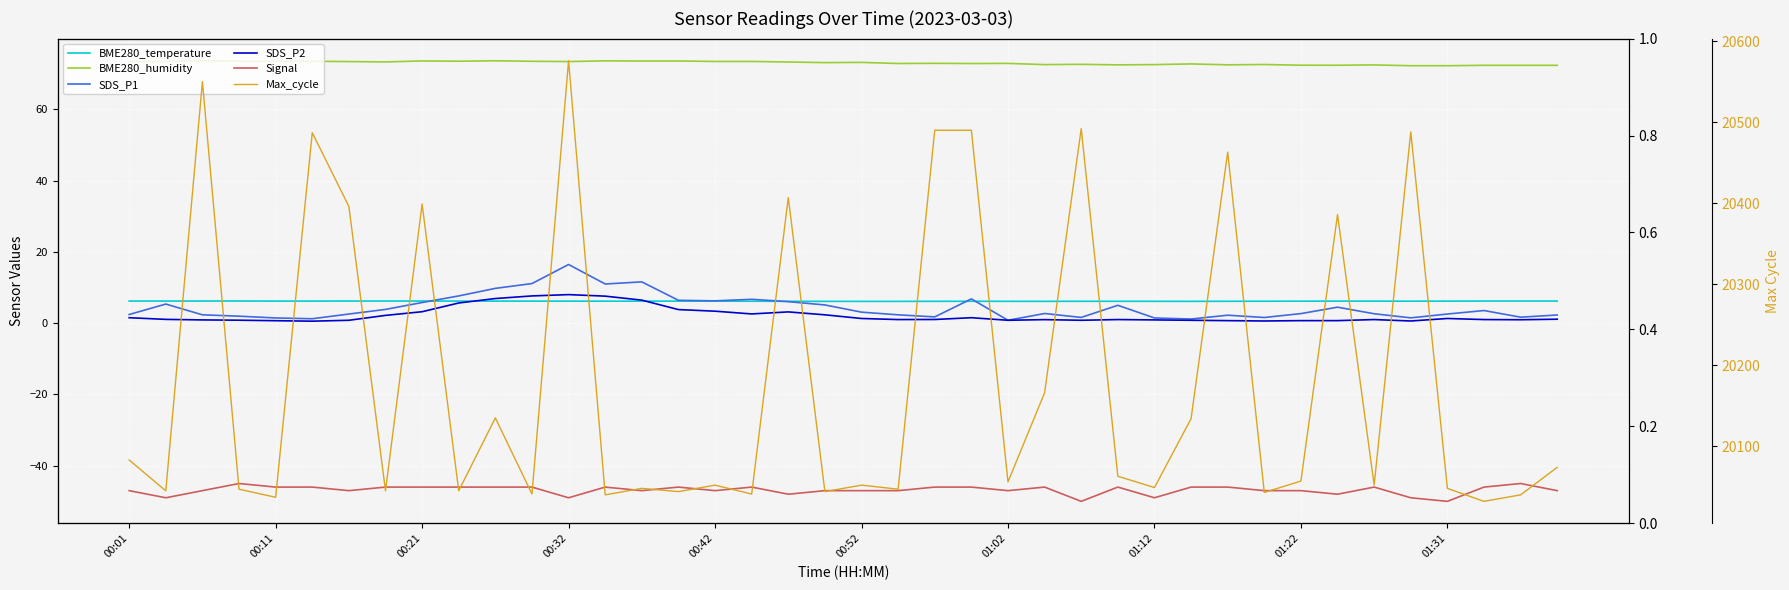

At 00:32, list the series in order from smallest to largest.

Signal, BME280_temperature, SDS_P2, SDS_P1, BME280_humidity, Max_cycle